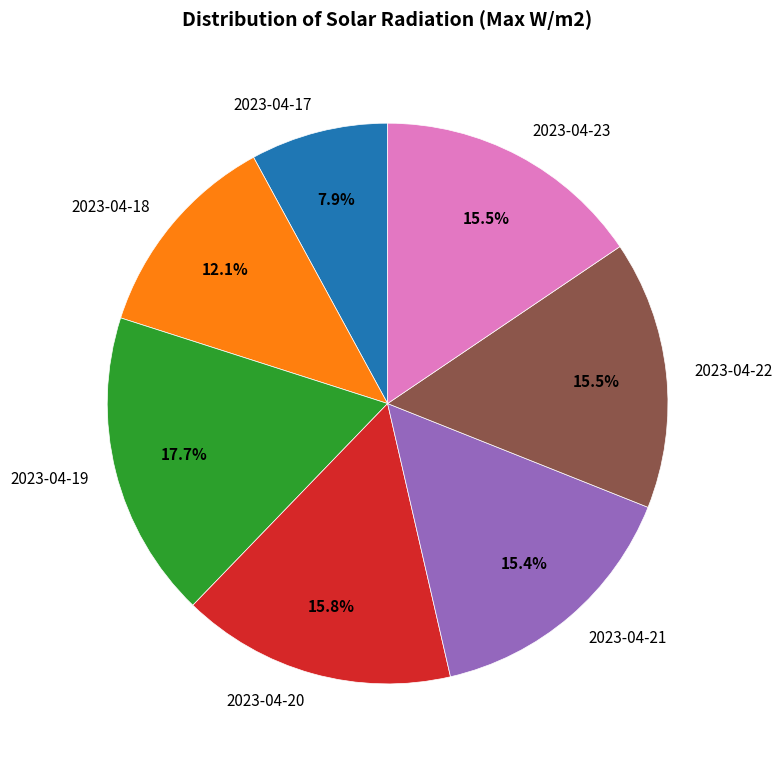

Which slice is the smallest?

2023-04-17